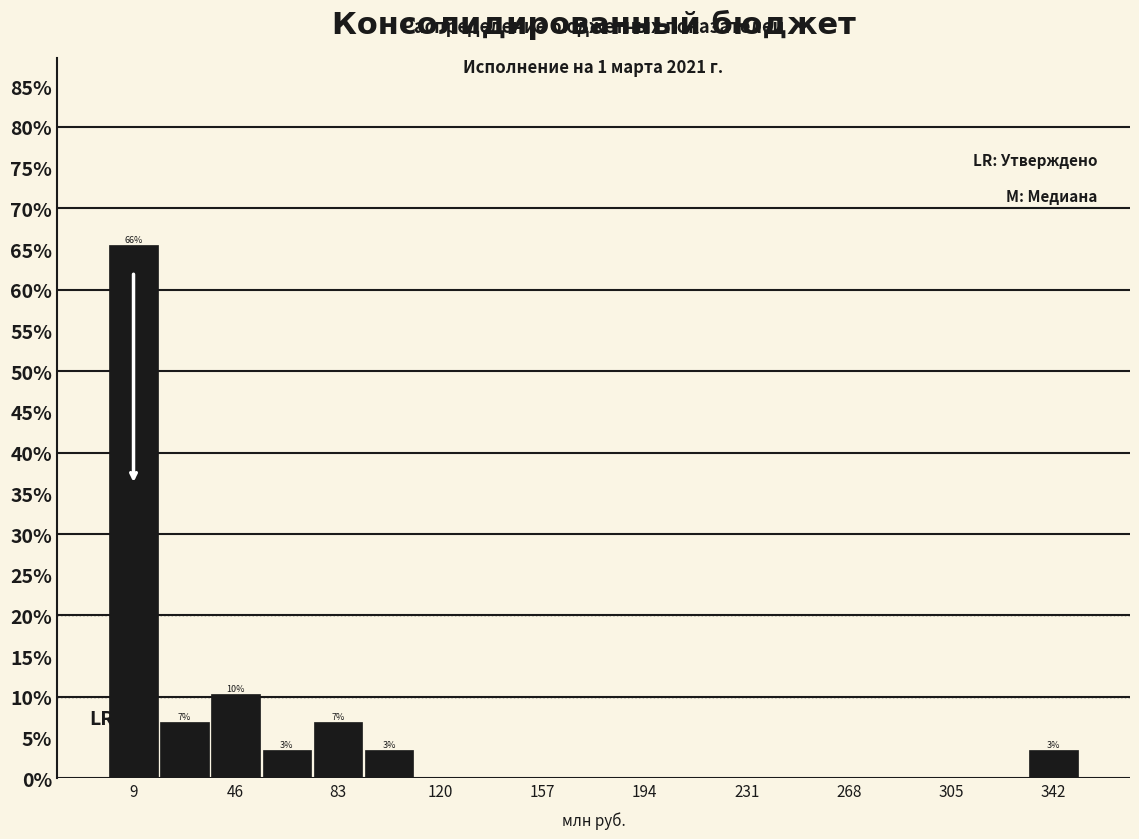

Read against the x-axis, roughly where is the centre of the tallest bar?

10